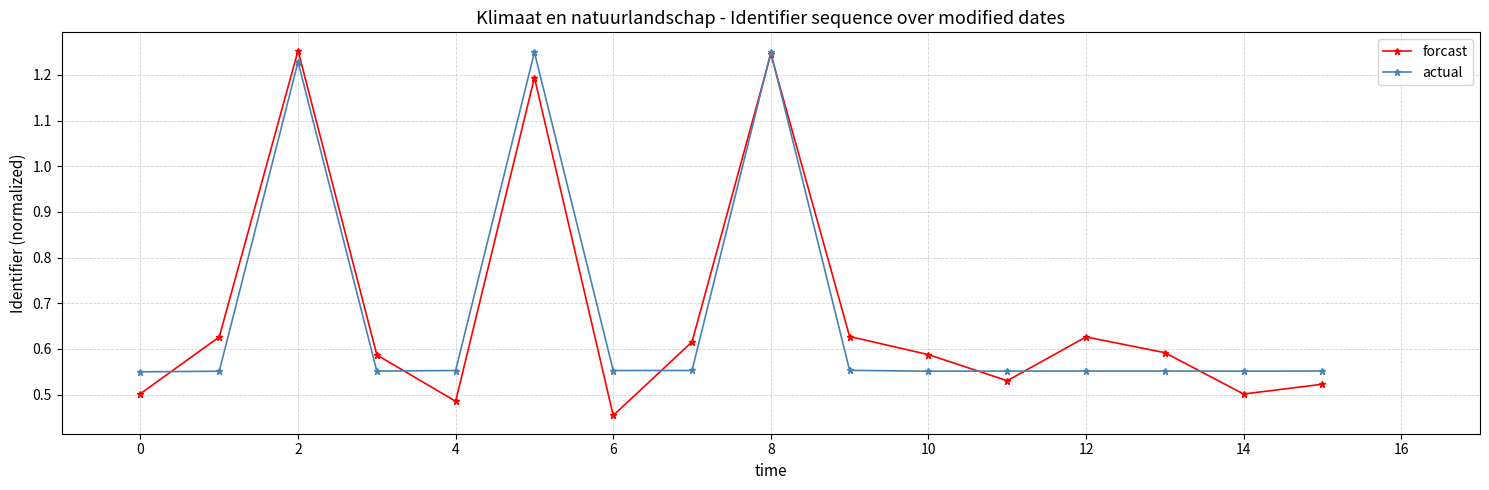

Which series has the largest range (max minus min)?

forcast